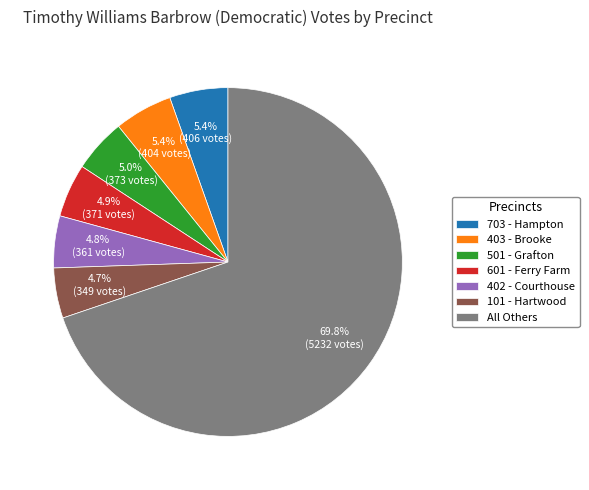

What is the ratio of the value at 703 - Hampton to the value at 501 - Grafton?

1.1